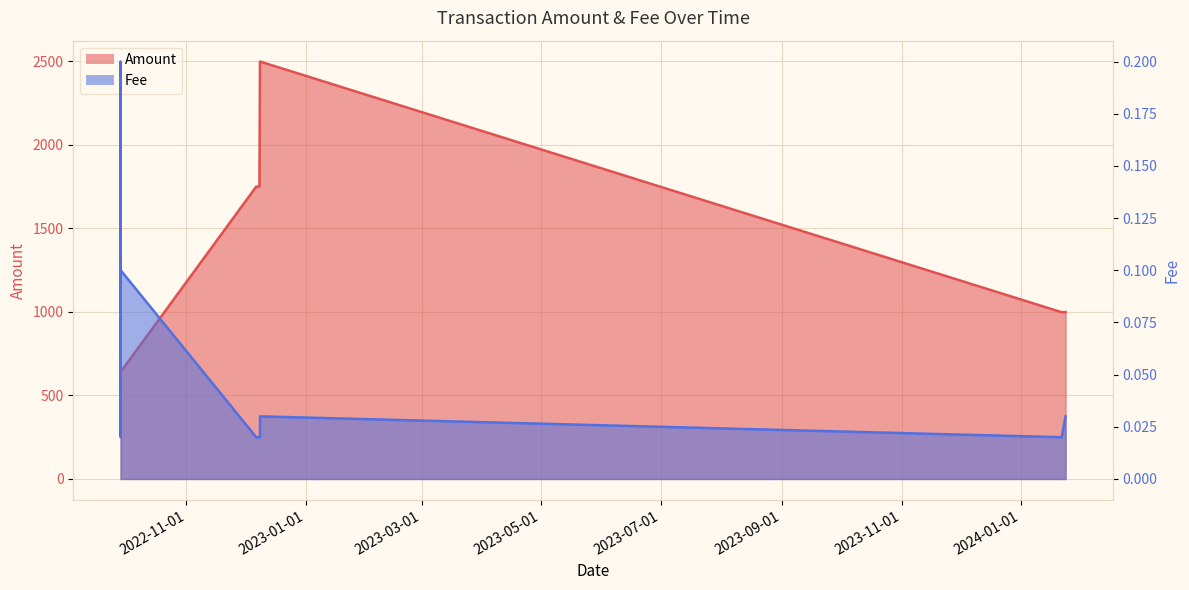

List the labels in order of Fee value, largest first.

2022-09-28 08:30:00, 2022-09-28 08:12:00, 2022-09-28 10:12:00, 2022-12-08 13:00:00, 2024-01-23 18:15:00, 2022-09-28 09:48:00, 2022-12-06 14:51:00, 2022-12-08 05:42:00, 2022-12-08 12:45:00, 2024-01-21 18:03:00